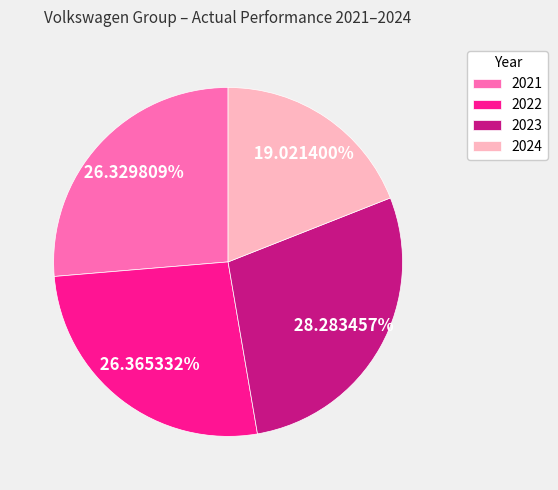

How many slices are in this pie chart?

4